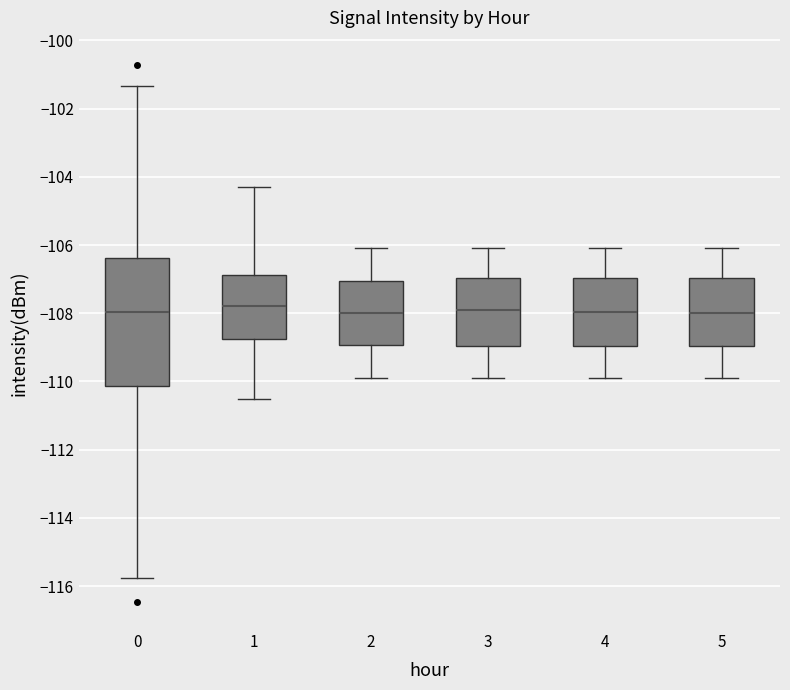

Reading left to right, read every box against the y-axis: the position of its median line, the range the box covers, and the ends of its whiskers. The values are not printed on the chart, so give them approximately, as read against the axis.

0: median -108.0, box -110.2 to -106.4, whiskers -115.8 to -101.4
1: median -107.8, box -108.8 to -106.8, whiskers -110.4 to -104.2
2: median -108.0, box -109.0 to -107.0, whiskers -109.8 to -106.0
3: median -107.8, box -109.0 to -107.0, whiskers -109.8 to -106.0
4: median -108.0, box -109.0 to -107.0, whiskers -109.8 to -106.0
5: median -108.0, box -109.0 to -107.0, whiskers -109.8 to -106.0